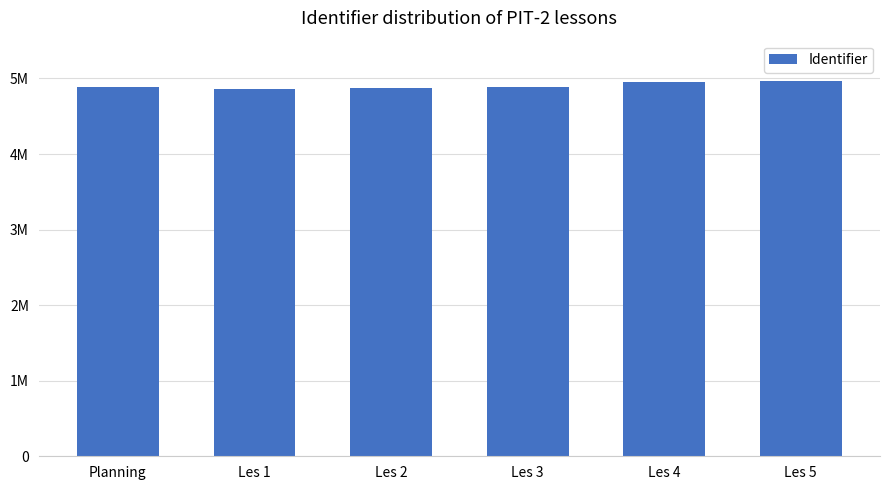

What is the maximum value shown in the chart?

4972096